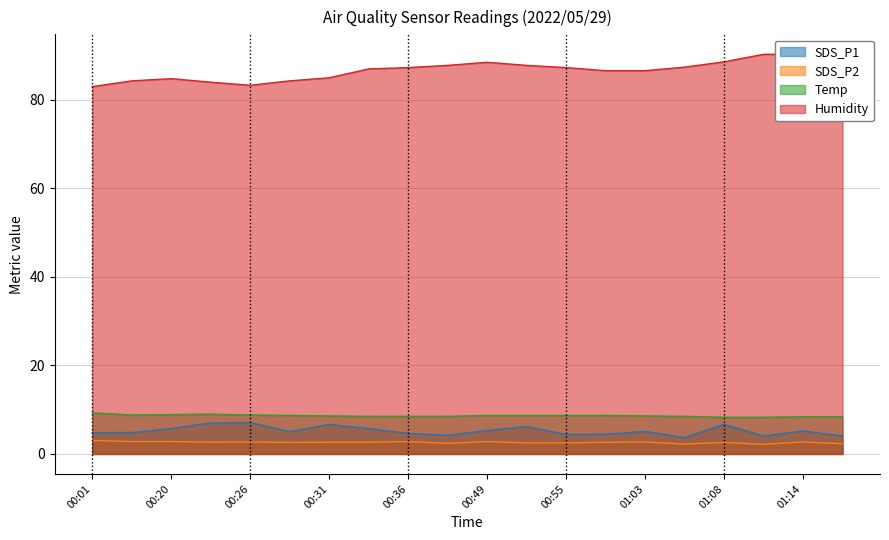

The SDS_P2 series shows 2.6 at 00:31. True or false?

True